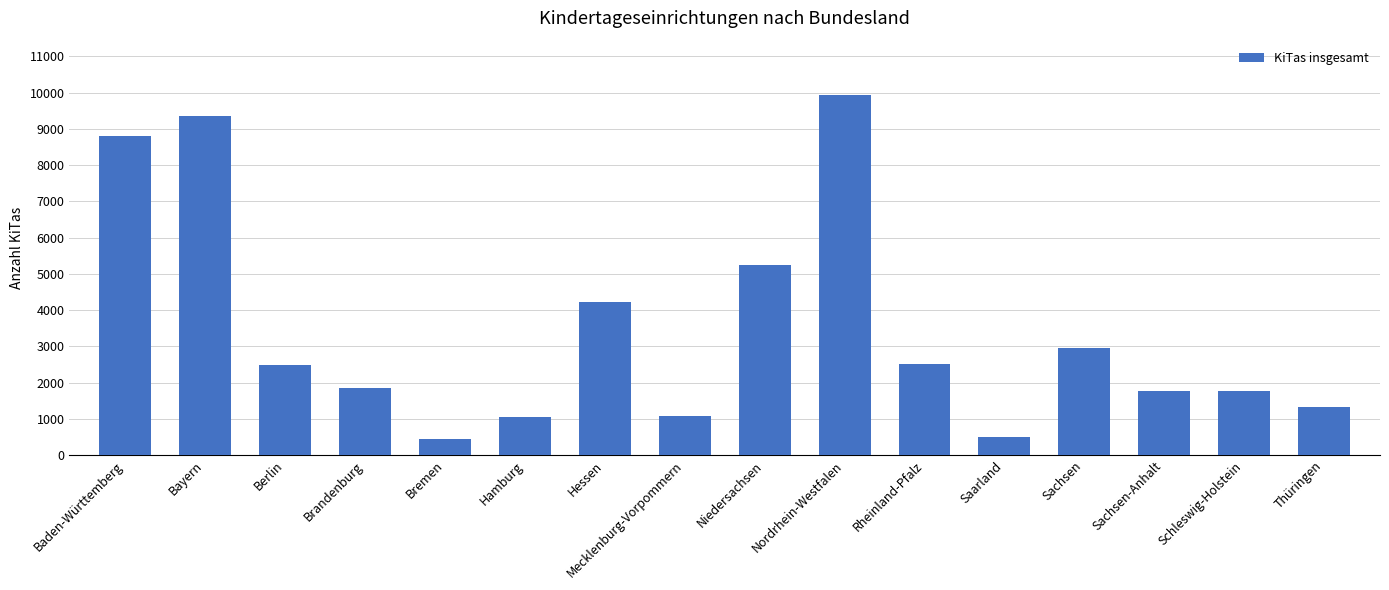

What is the label of the 6th bar from the right?

Rheinland-Pfalz